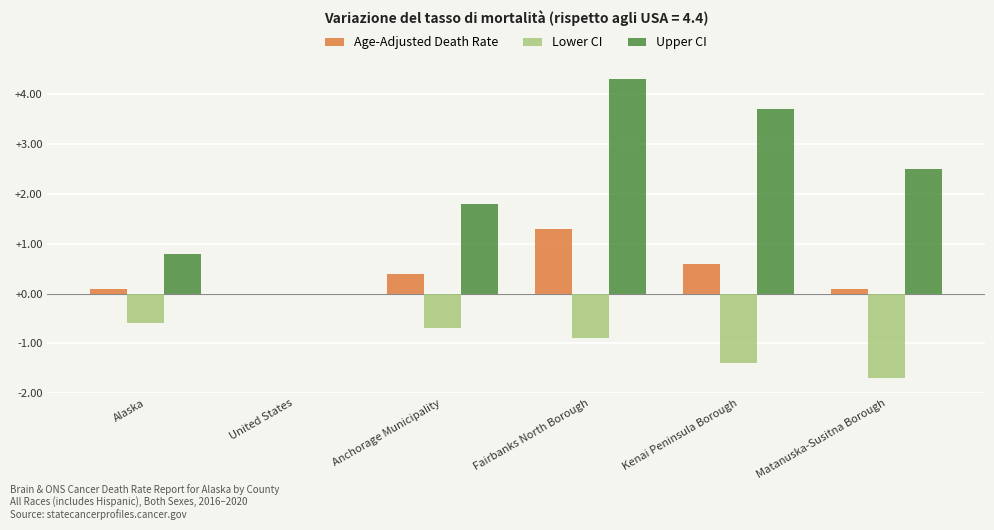

Are the bars grouped side by side (vs. stacked)?

Yes